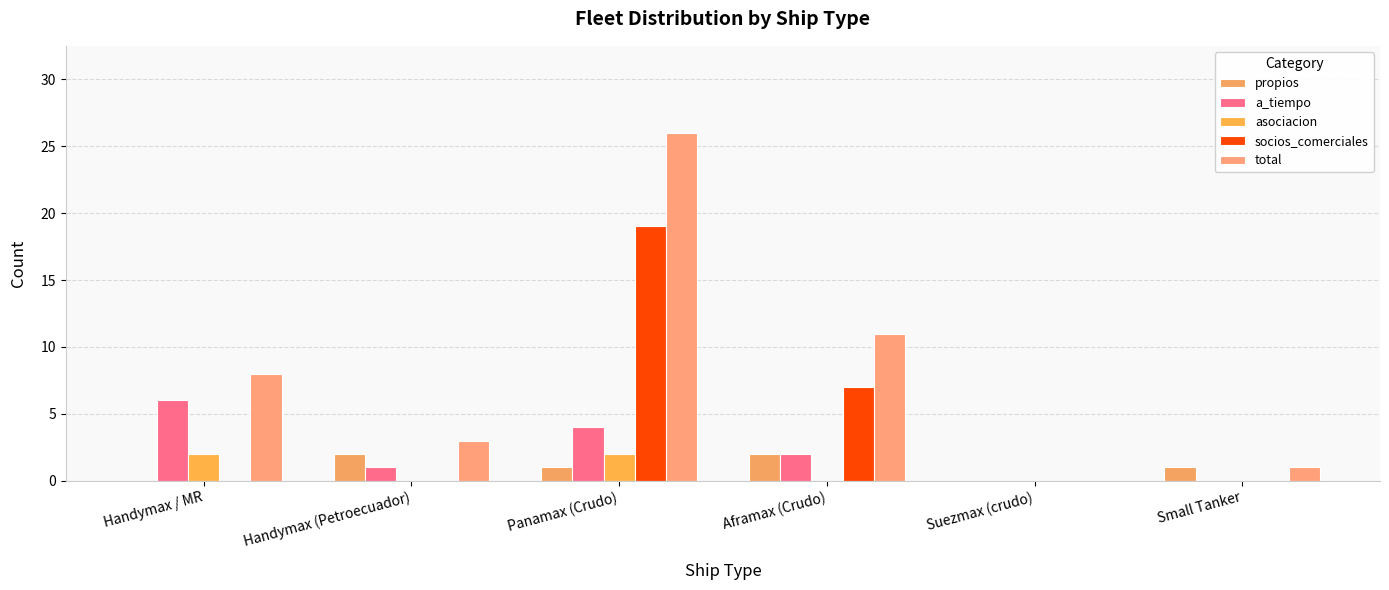

At which label is propios closest to 1?

Panamax (Crudo)